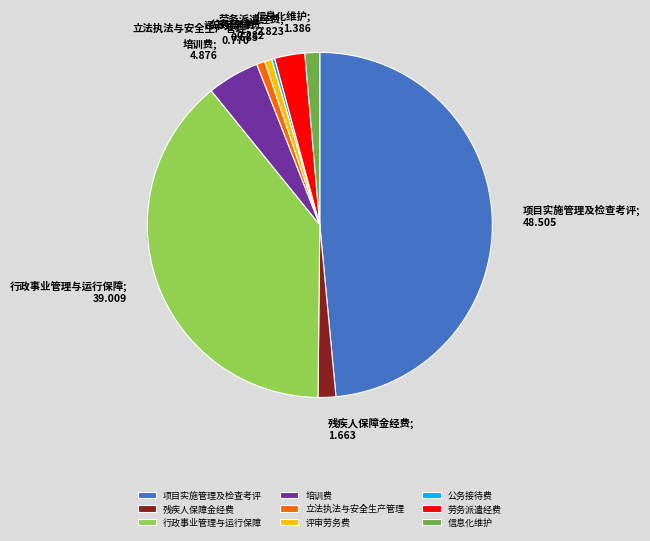

How many slices are in this pie chart?

9